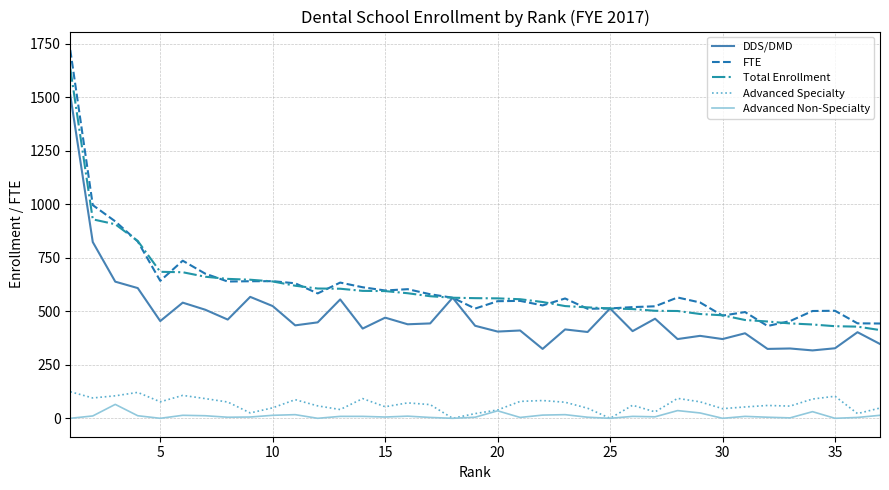

True or false: Total Enrollment and Advanced Non-Specialty cross at least once.

False